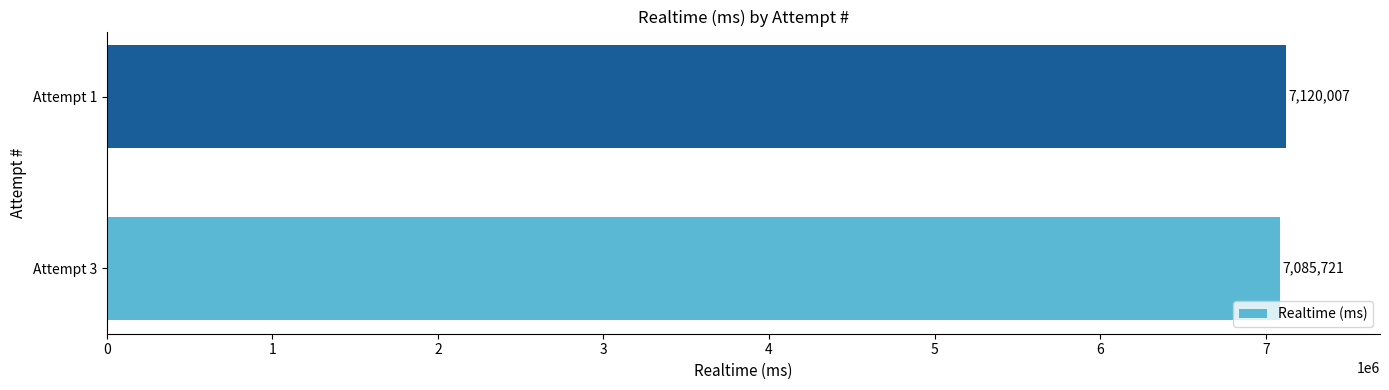

What is the difference between the maximum and minimum values?

34286